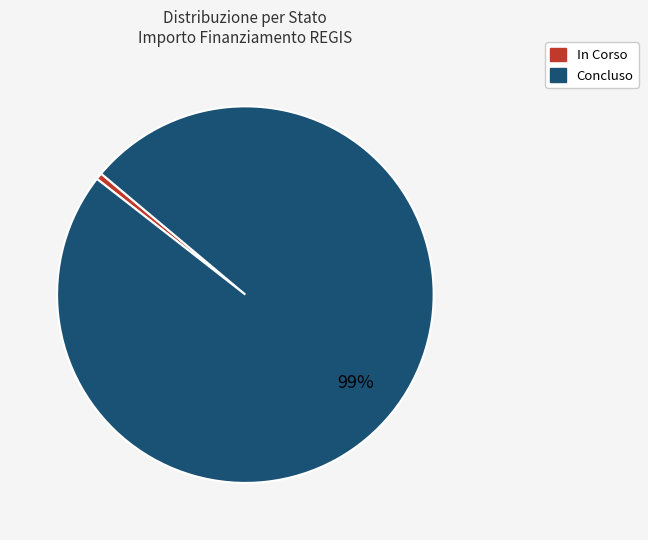

Combined, do In Corso and Concluso account for over 50%?

Yes